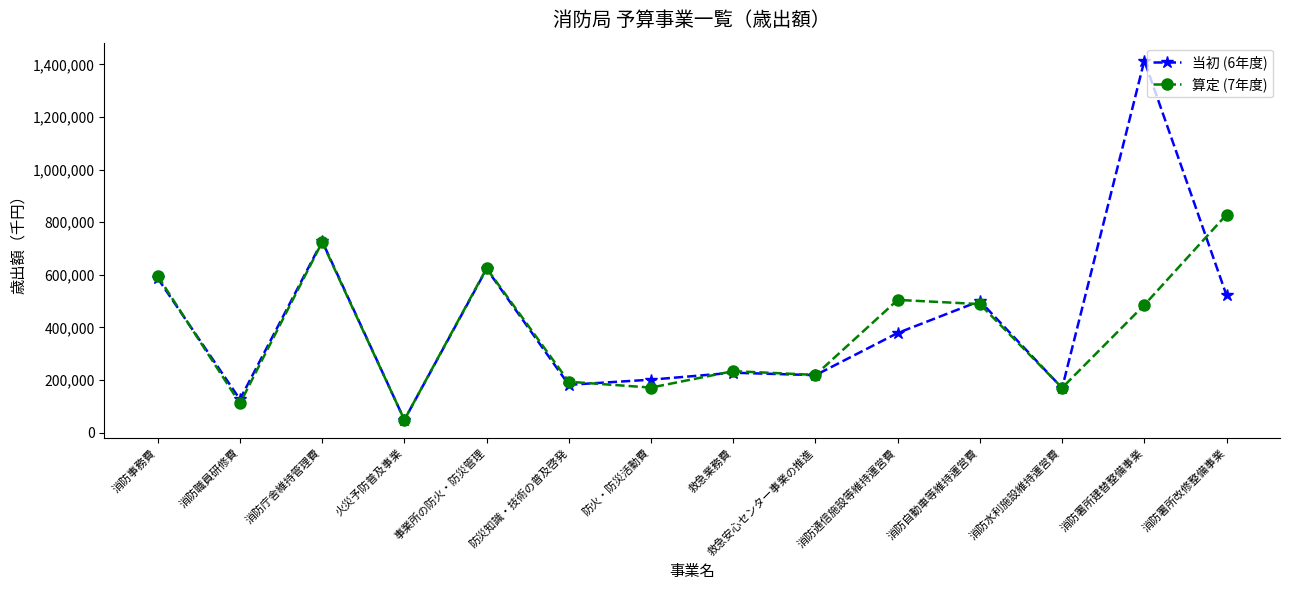

Rank the series by their average value, from lowest to highest.

算定 (7年度), 当初 (6年度)